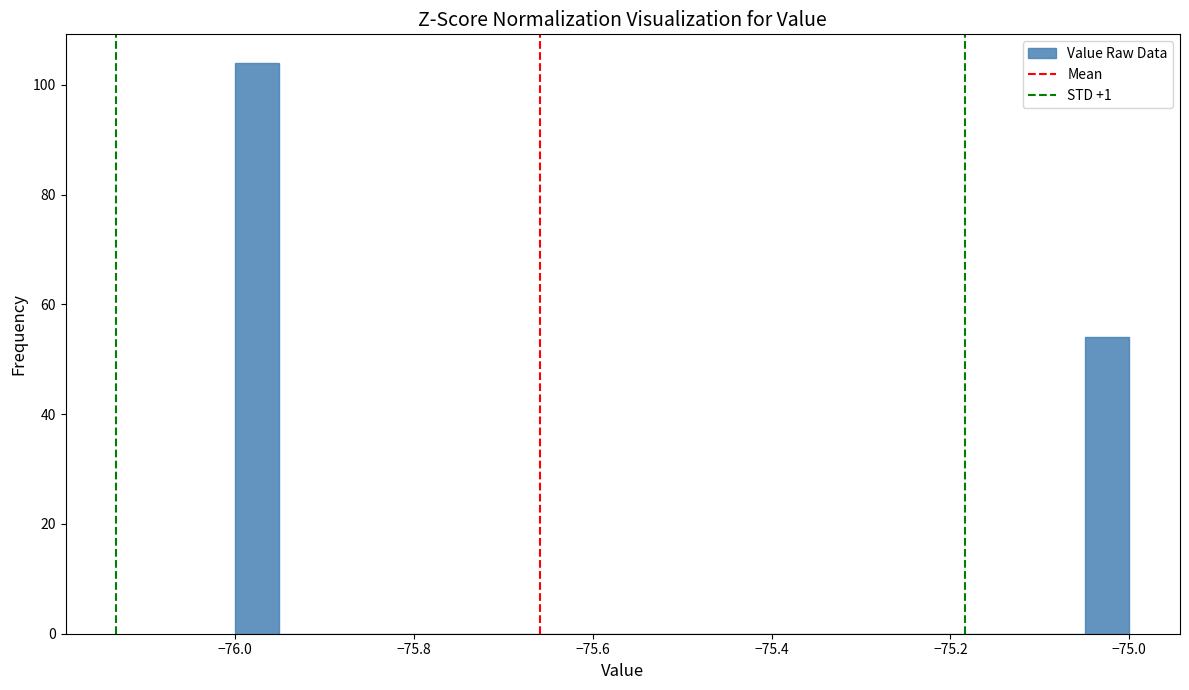

Read against the x-axis, roughly where is the centre of the tallest bar?

-75.98